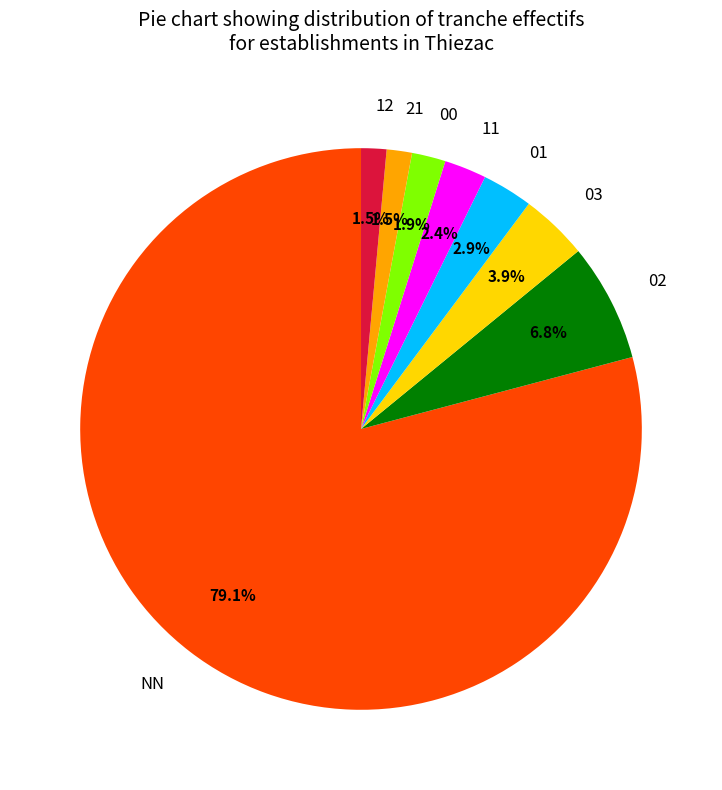

Approximately how many times larger is the value at 11 compared to 02?

0.4